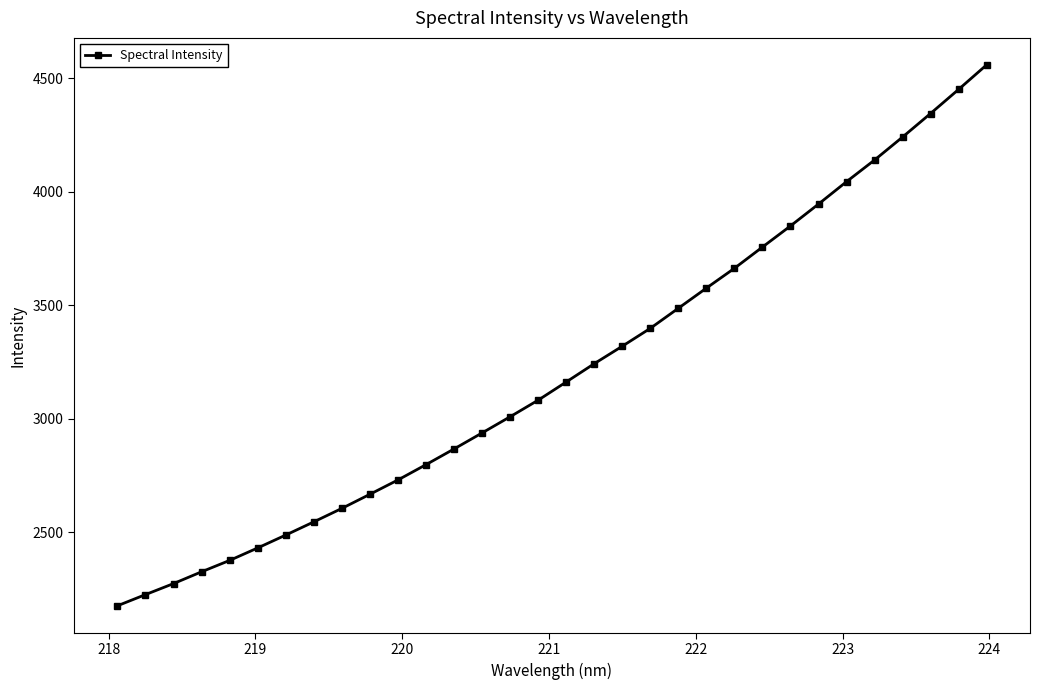

What is the value of the 9th point from the left?

2604.3